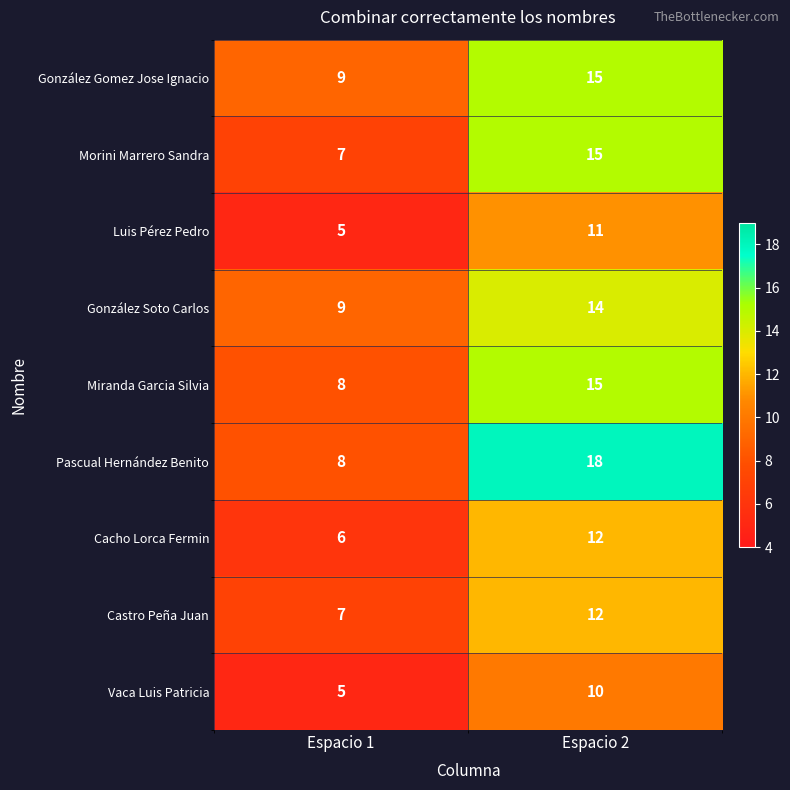

At which category does the chart reach its peak across all series?

Espacio 2